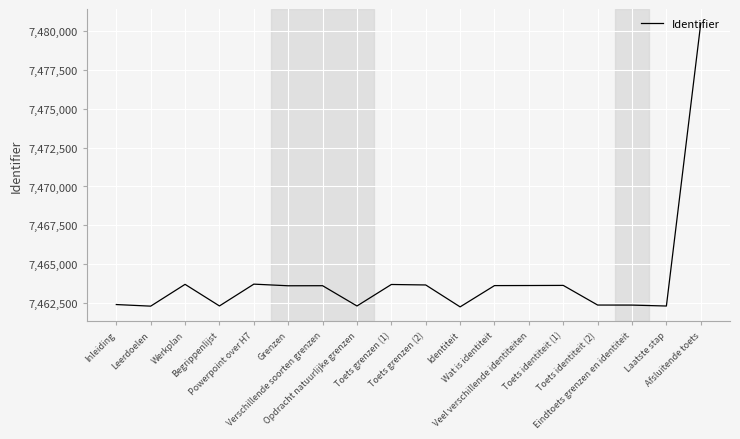

What is the ratio of the value at Grenzen to the value at Toets grenzen (1)?

1.0